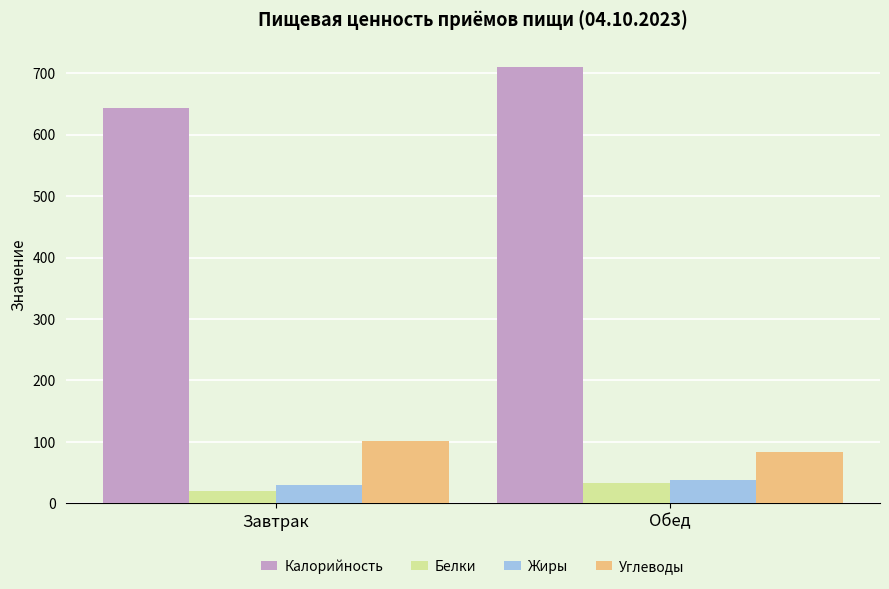

What is the label of the 2nd bar from the right?

Завтрак